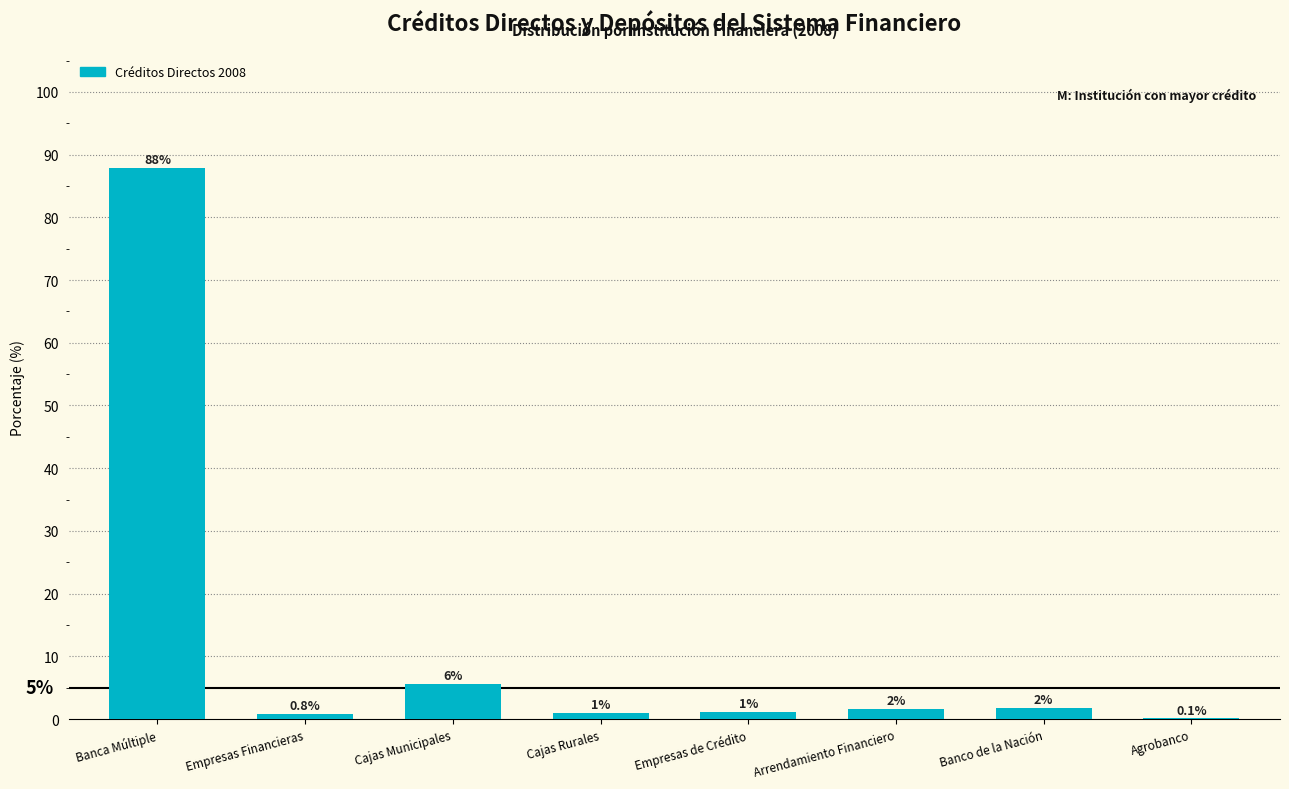

Where is the data nearest to the value 43?

Cajas Municipales